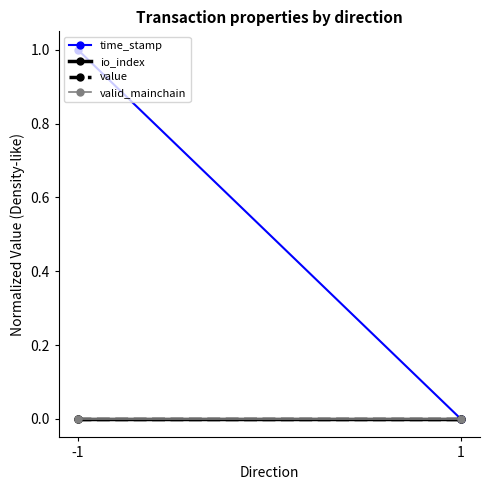

Reading right to left, transcribe all the data shown in this chart.

time_stamp: 1=0	-1=1
io_index: 1=0	-1=0
value: 1=0	-1=0
valid_mainchain: 1=0	-1=0